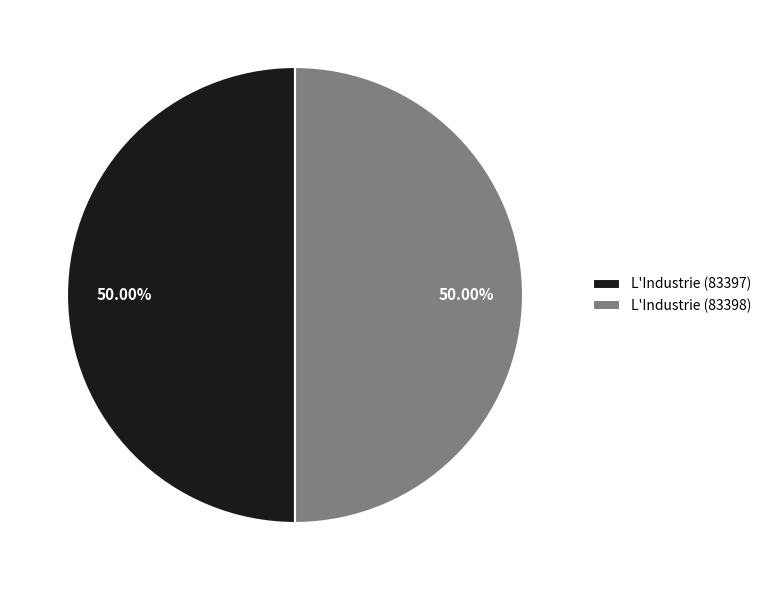

Is the sum of L'Industrie (83397) and L'Industrie (83398) greater than half?

Yes